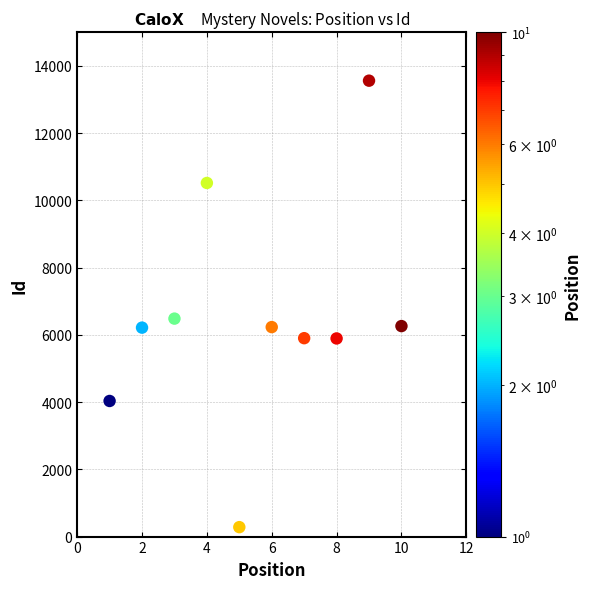

What is the range of Y values (max minus min)?

13281